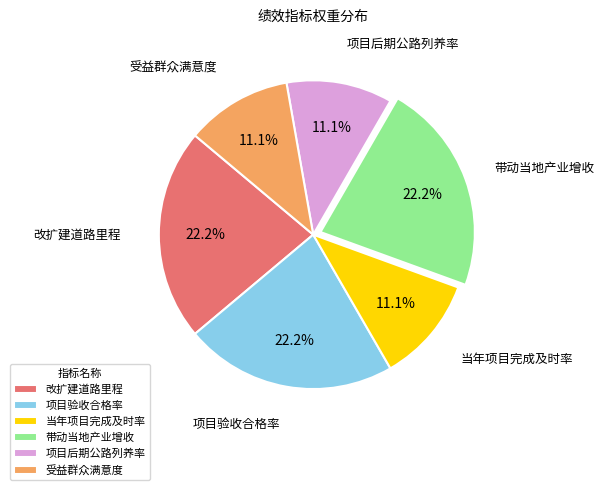

To the nearest percent, what portion does 项目后期公路列养率 represent?

11%